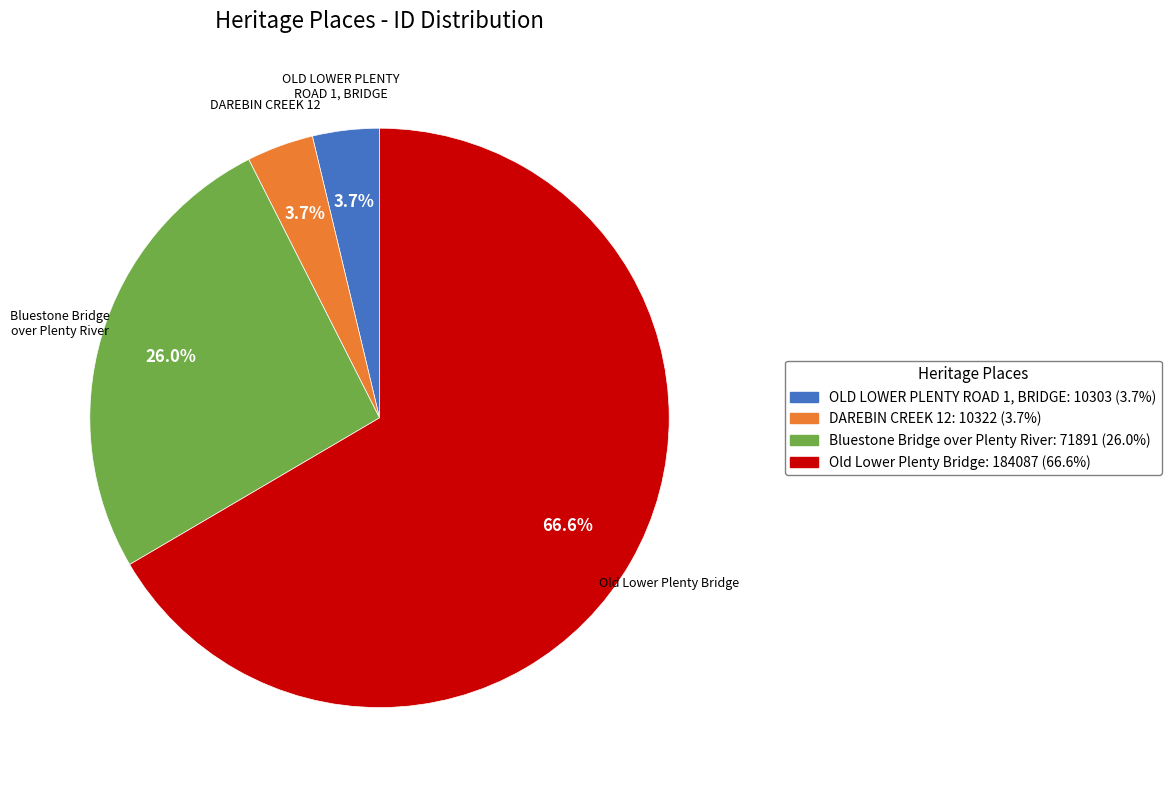

The OLD LOWER PLENTY ROAD 1, BRIDGE slice represents 4% of the pie. True or false?

True